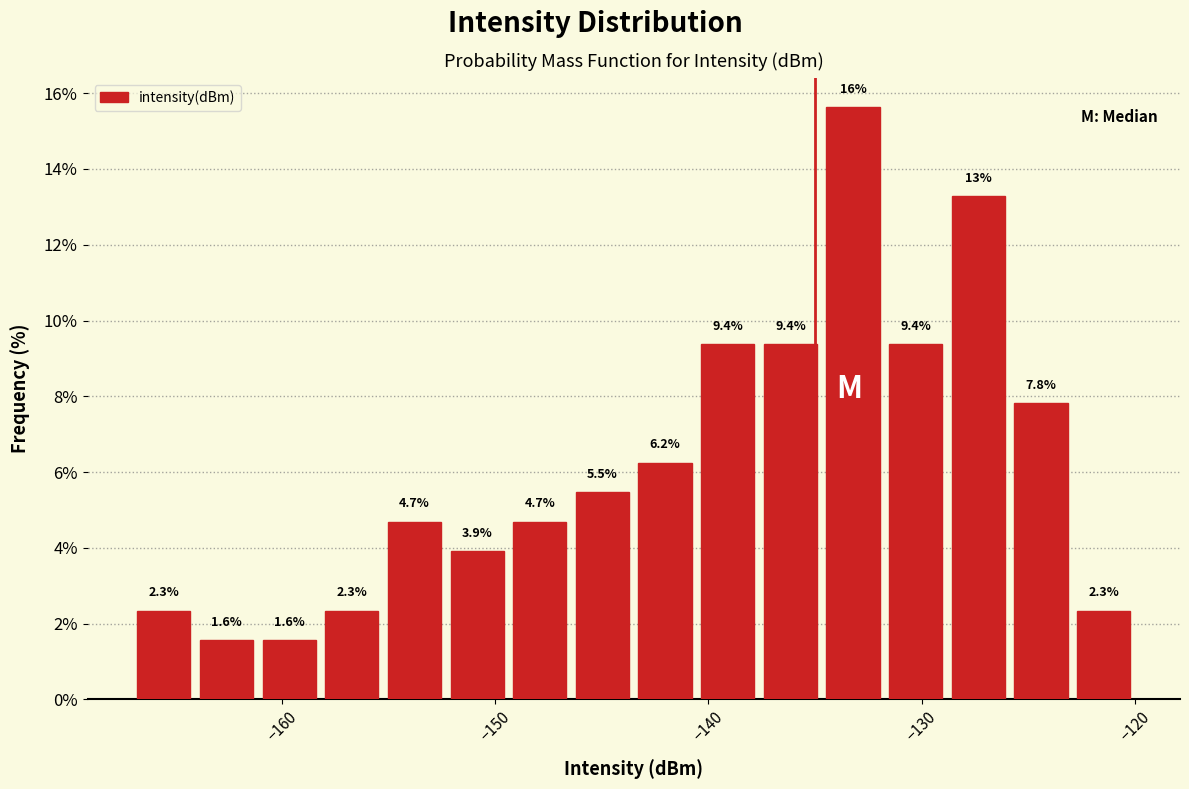

Around what value on the x-axis is the tallest bar? Give the approximate position of its centre, as read against the axis.

-133